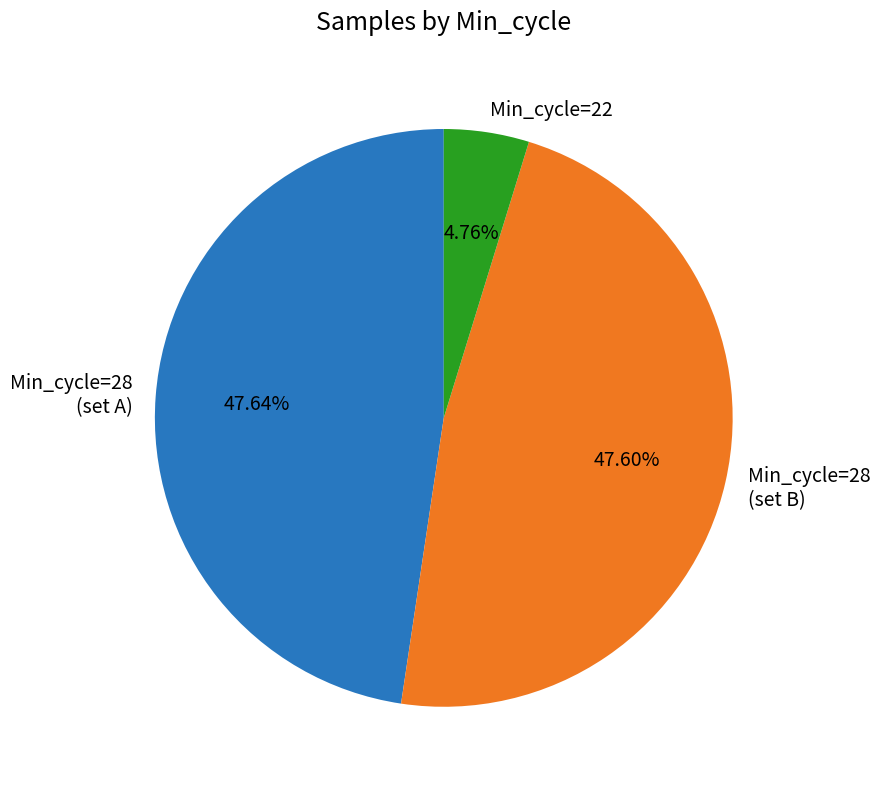

To the nearest percent, what percentage of the pie is Min_cycle=22?

5%